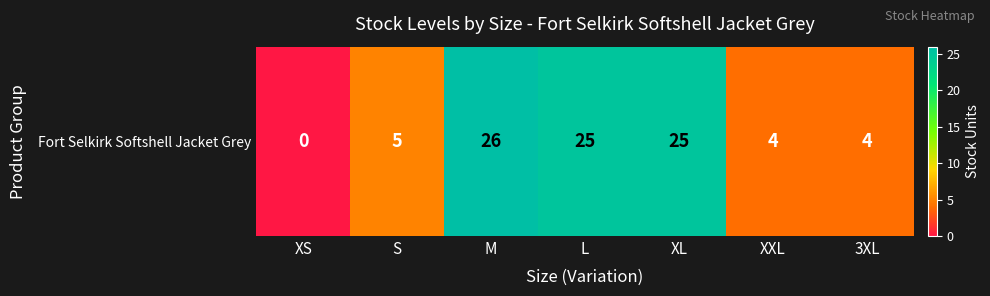

Reading left to right, list all the values displayed in this chart.

XS=0	S=5	M=26	L=25	XL=25	XXL=4	3XL=4